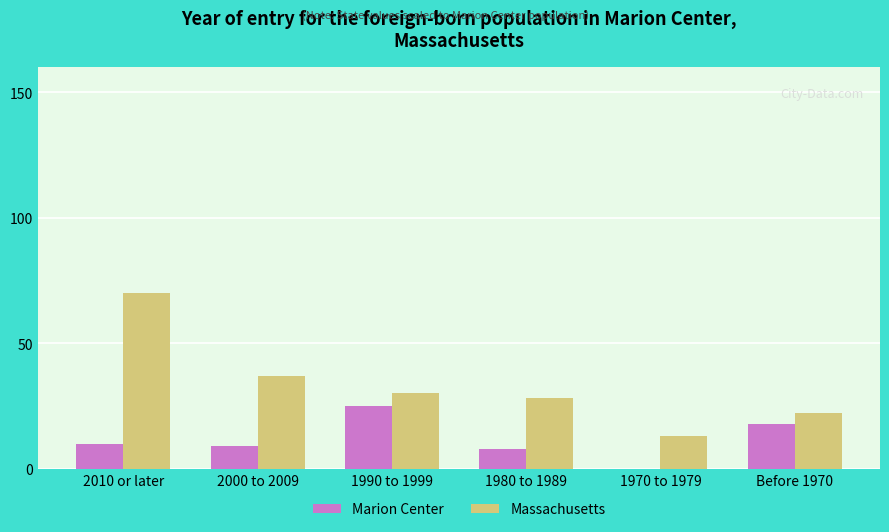

At which label is Marion Center closest to 12?

2010 or later